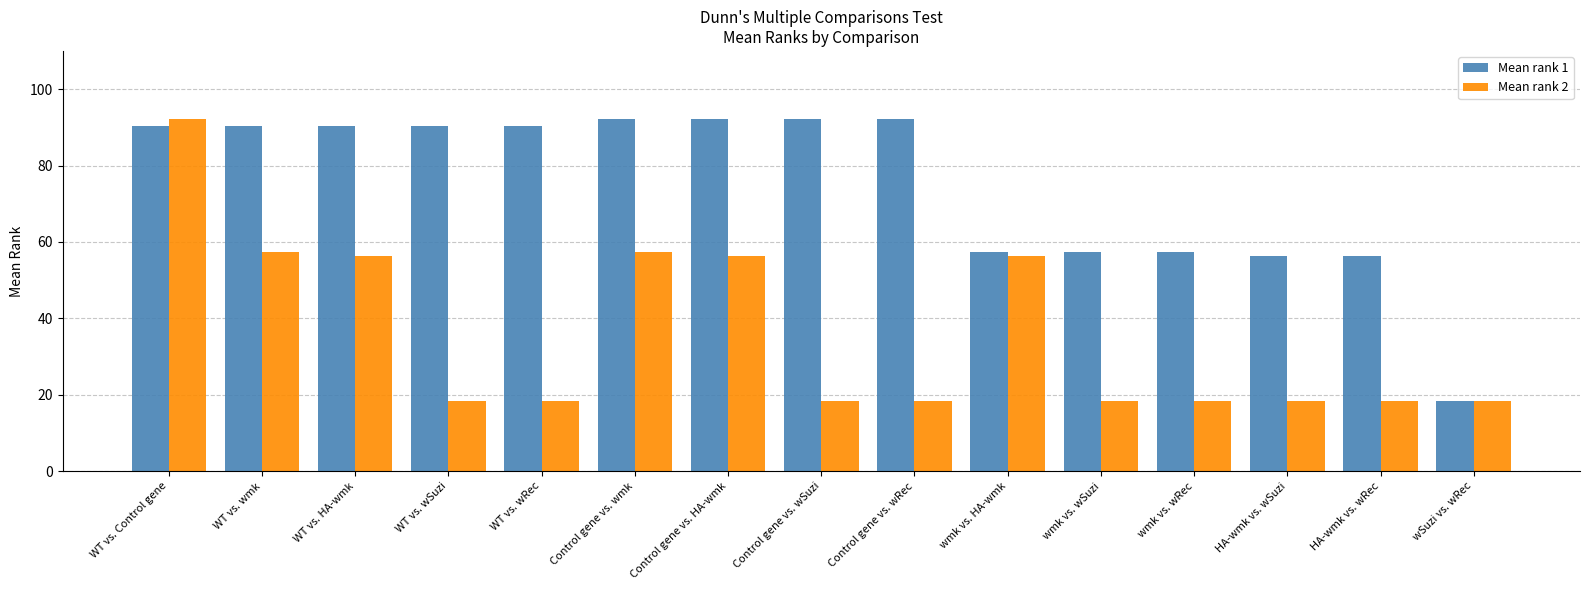

What is the spread (max minus min) of values at wmk vs. wRec?

38.8